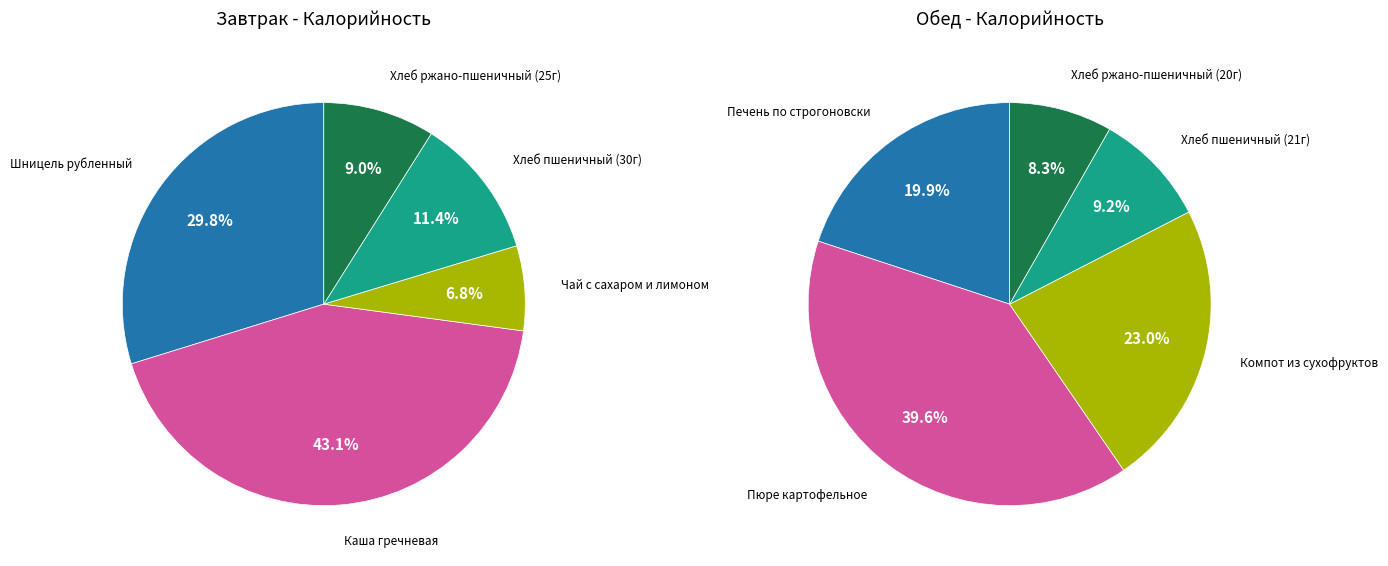

How many slices are in this pie chart?

5